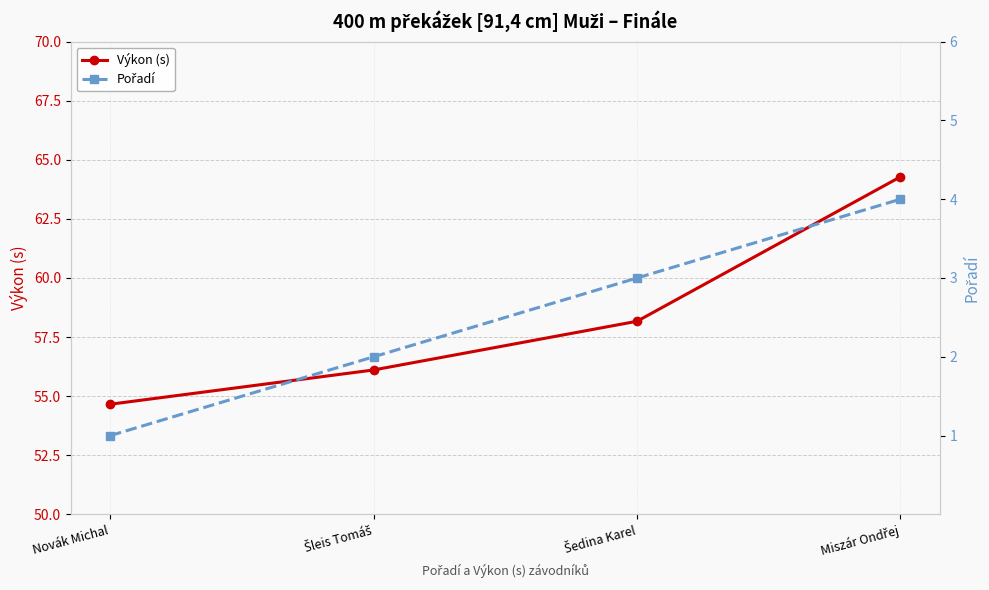

What position from the left is Šleis Tomáš?

2